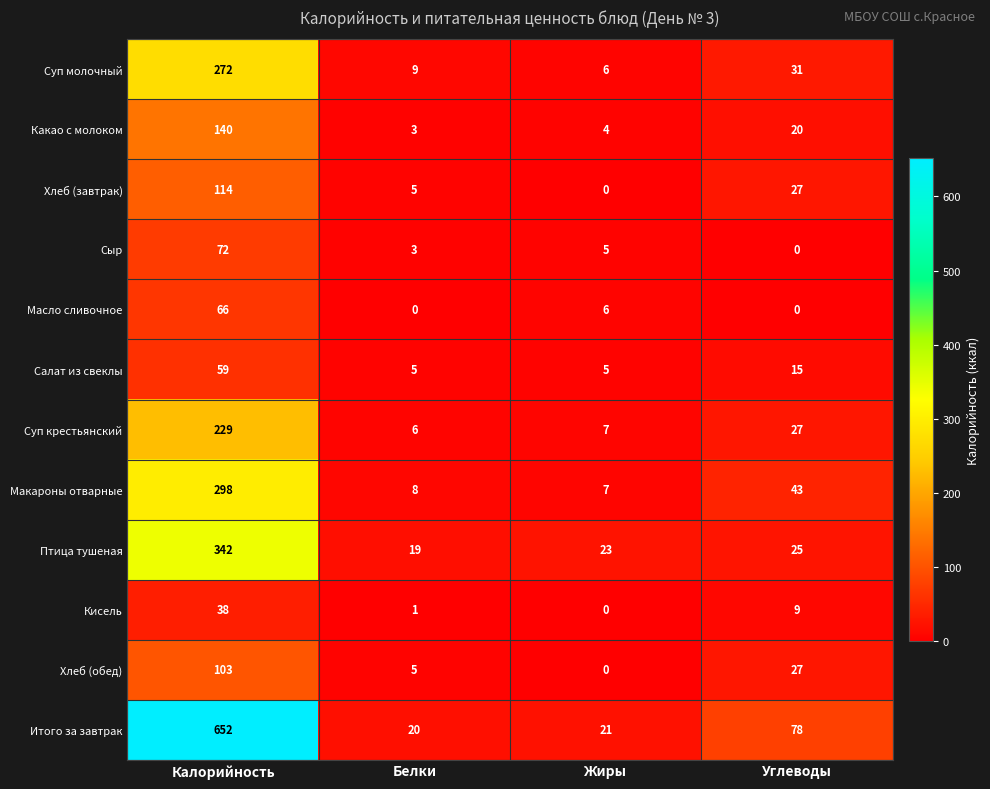

Which series has the largest range (max minus min)?

Итого за завтрак